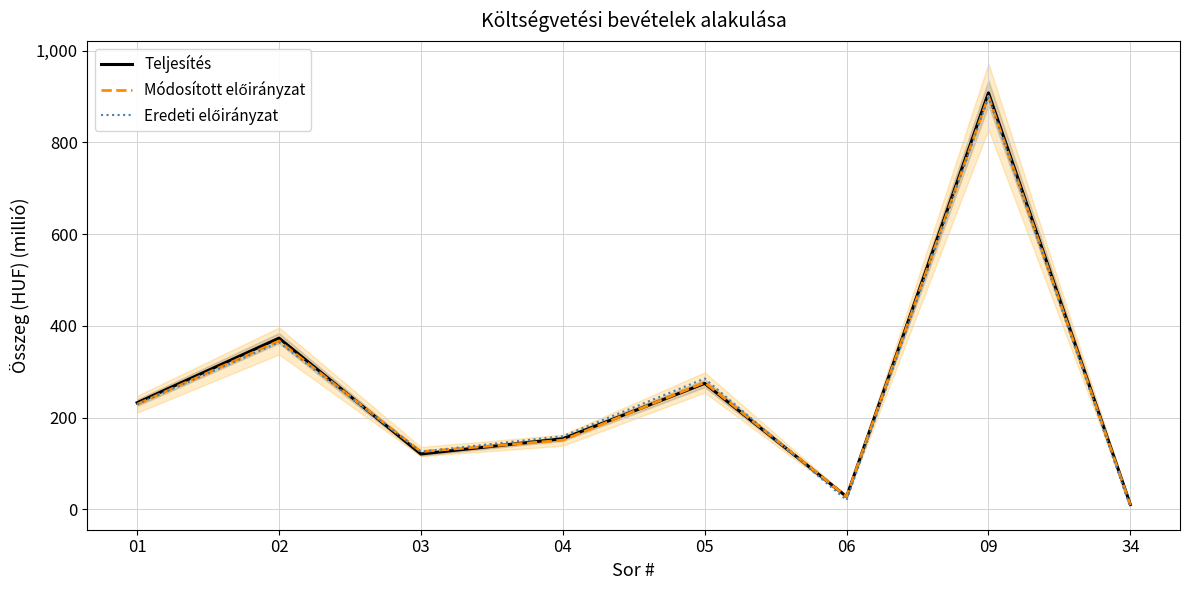

What are all the series names shown in the legend?

Teljesítés, Módosított előirányzat, Eredeti előirányzat